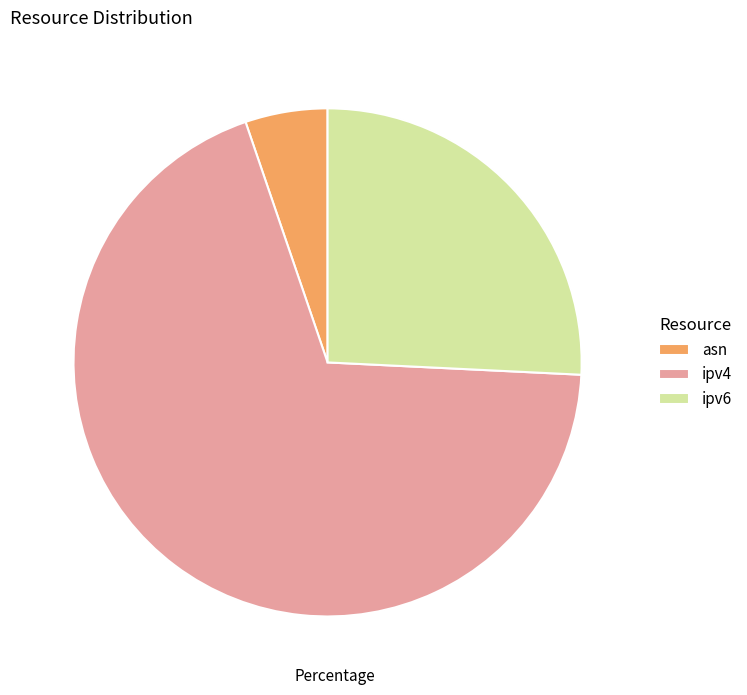

Between ipv4 and ipv6, which is larger?

ipv4